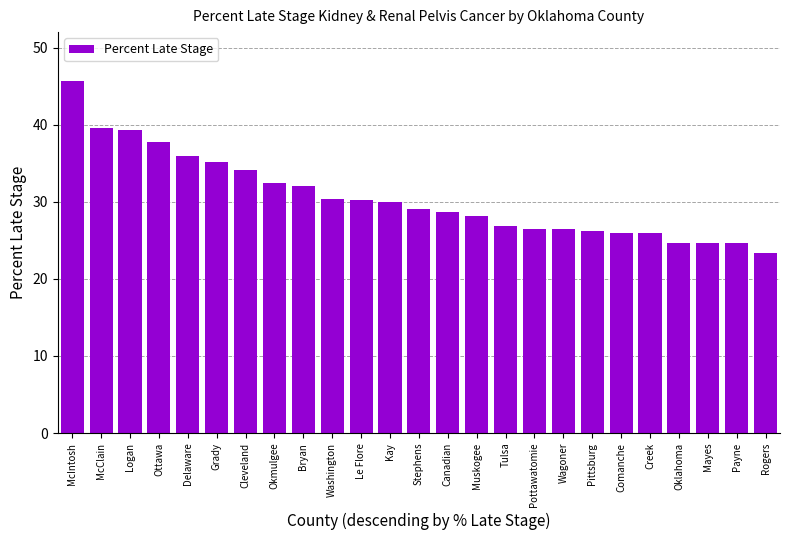

Approximately how many times larger is the value at Payne compared to Bryan?

0.8